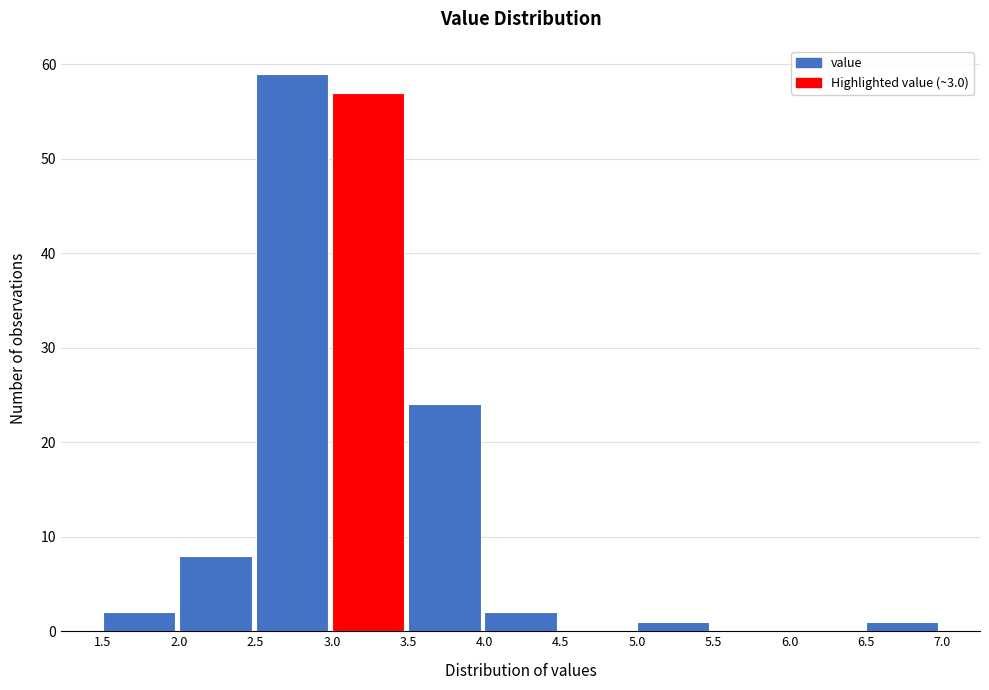

Over which range of the x-axis is the bar tallest?

2.5 to 3.0